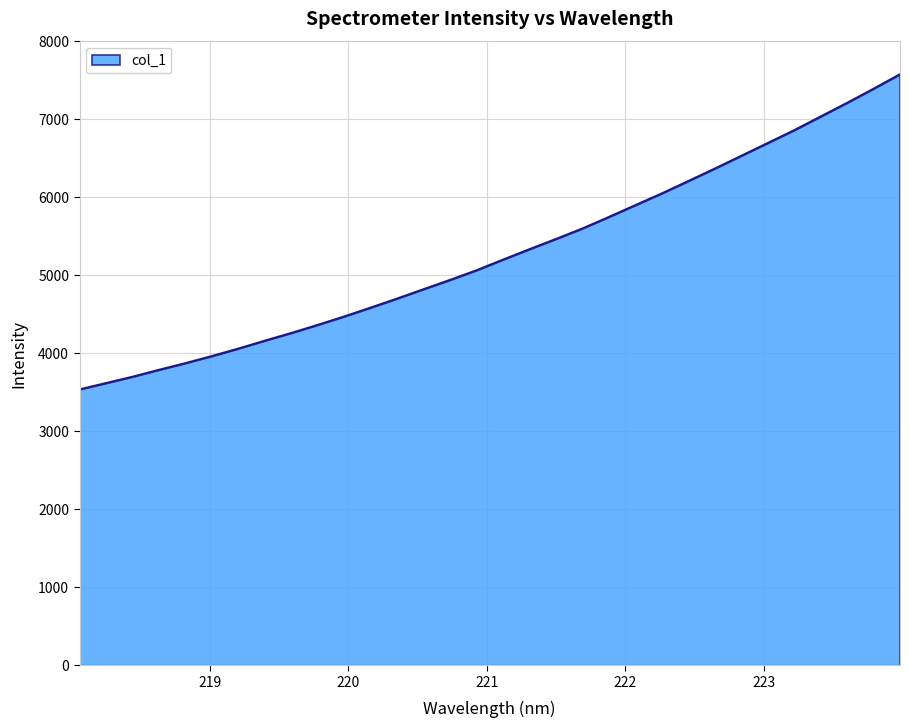

What is the difference between the maximum and minimum values?

4036.9